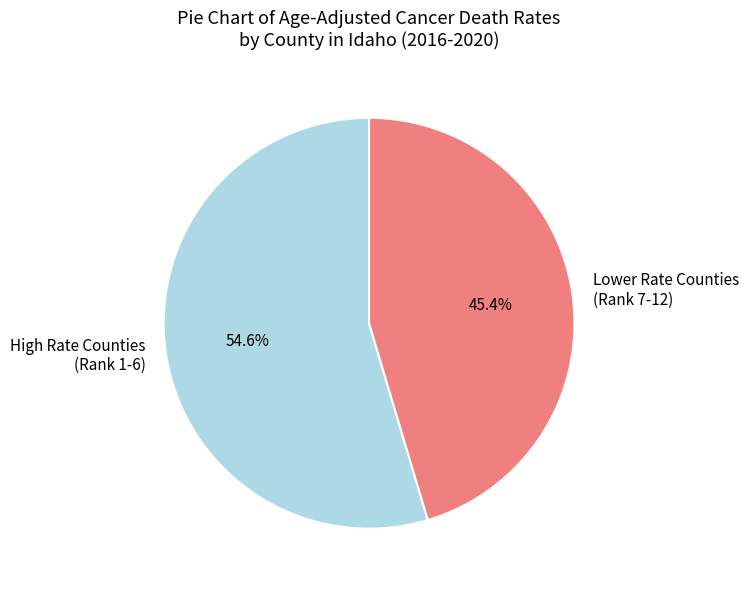

Count the number of slices in the pie.

2